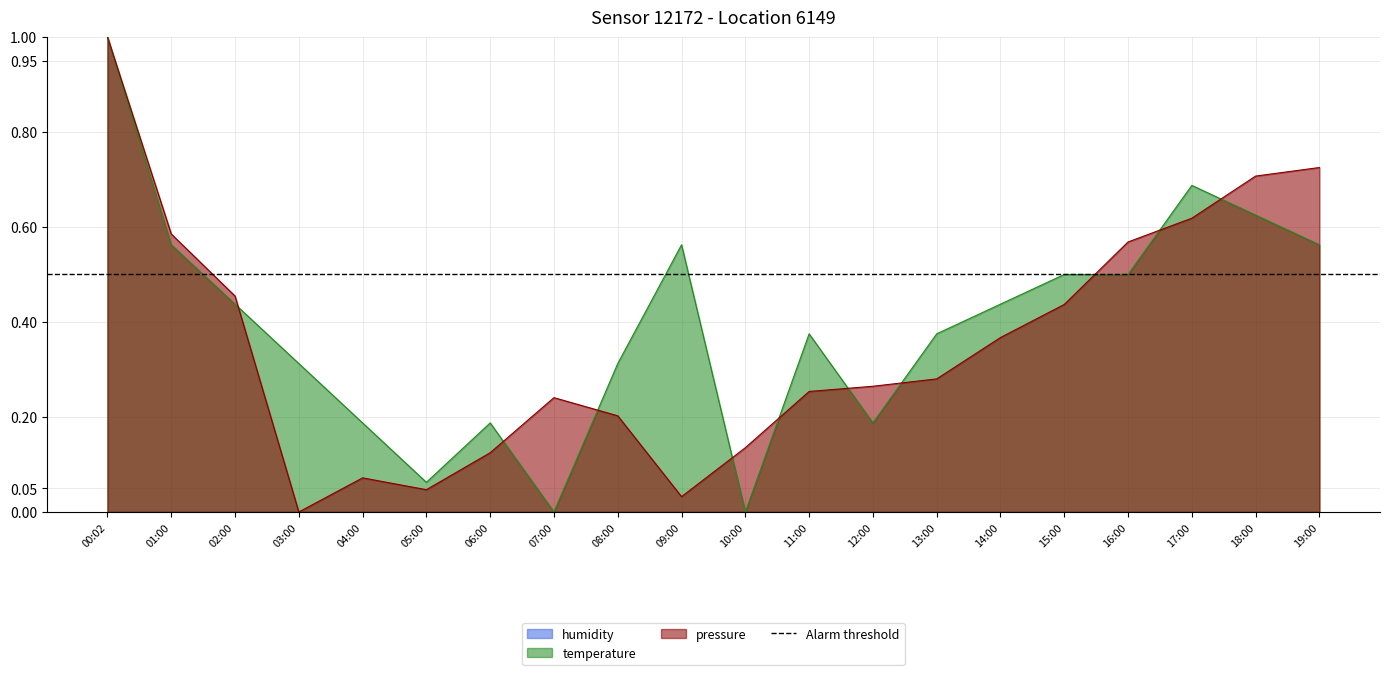

At which label is pressure closest to 0?

03:00